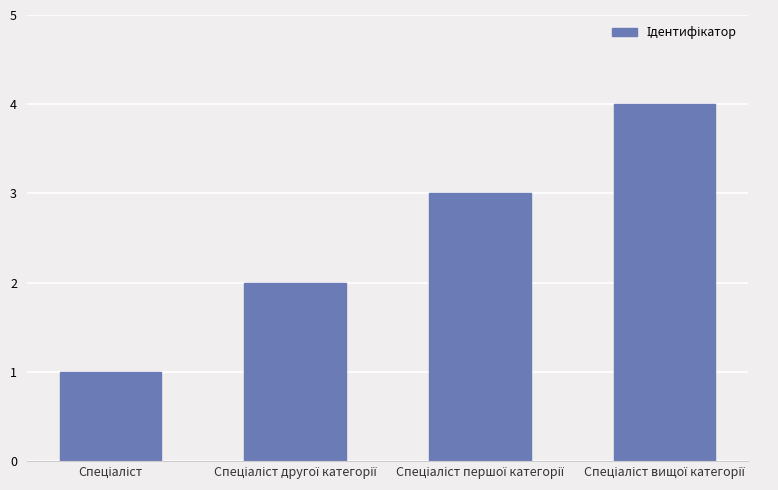

What is the greatest value displayed?

4